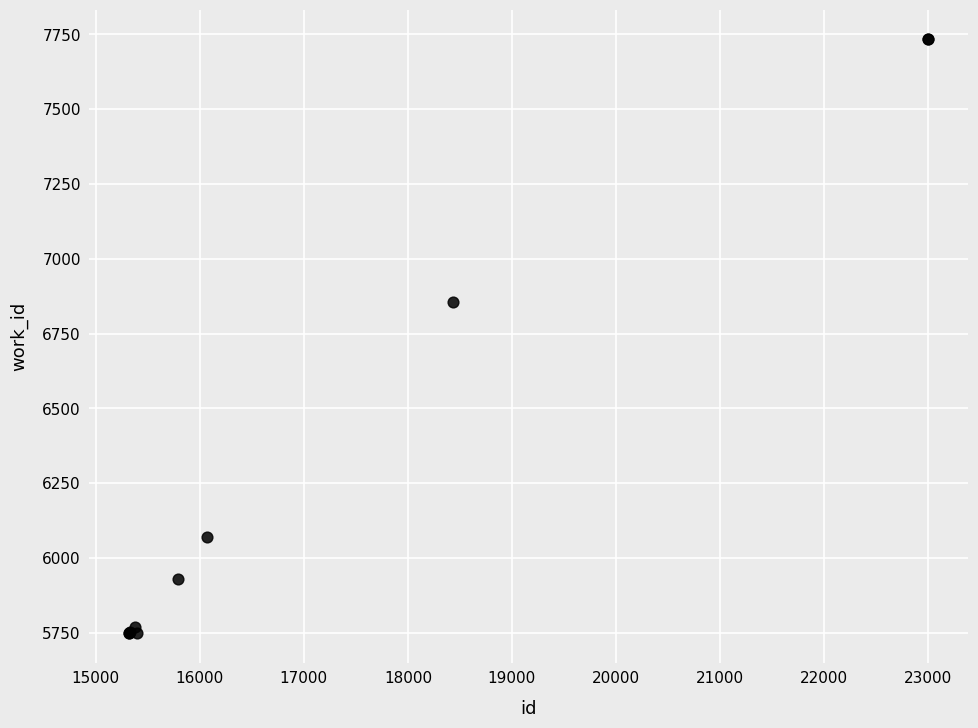

What Y value in the scatter plot is closest to 6741?

6855